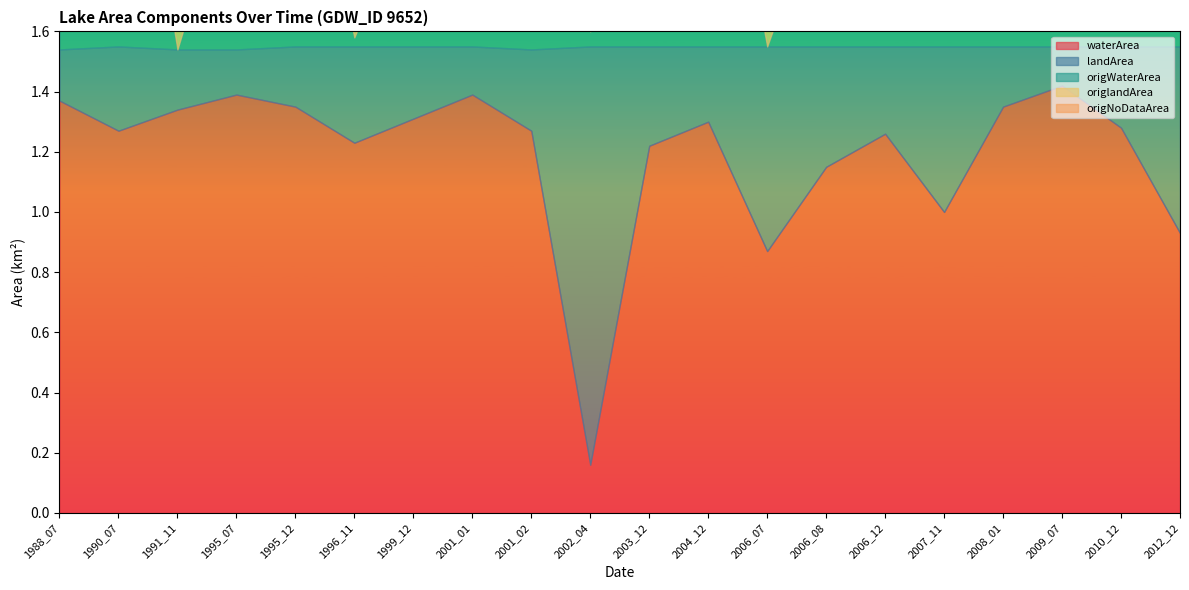

List the series in order of their peak value, highest first.

waterArea, origNoDataArea, landArea, origlandArea, origWaterArea